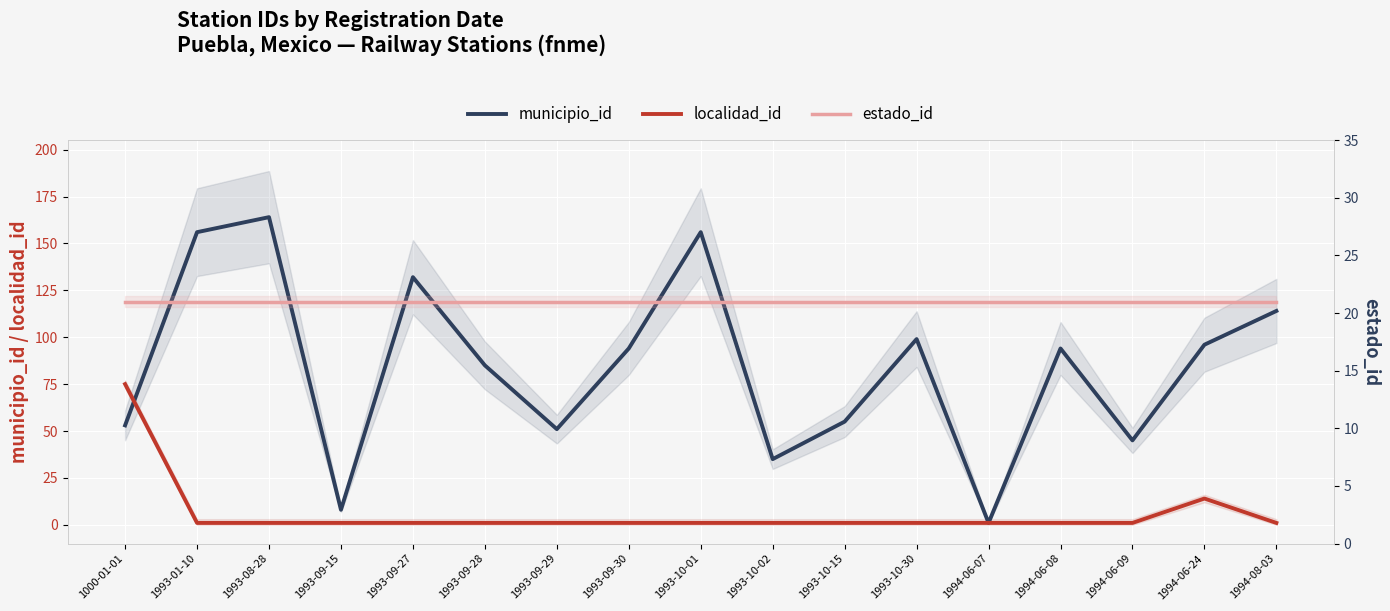

What is the label of the 14th point from the left?

1994-06-08